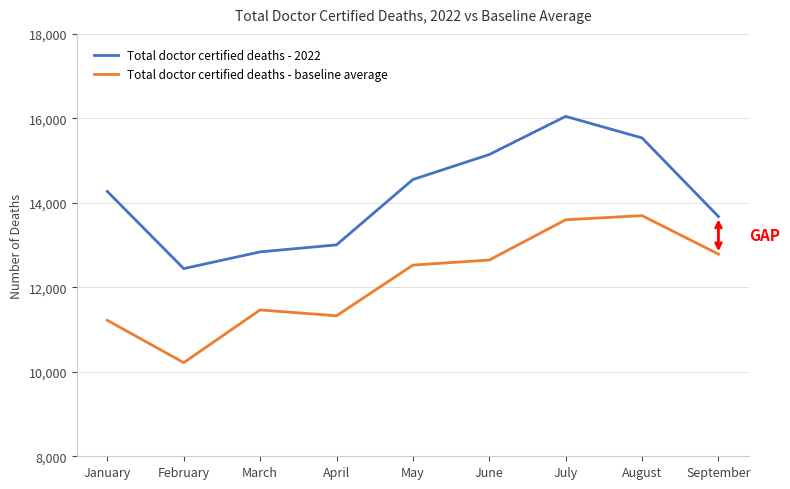

Which series changed the most between January and June?

Total doctor certified deaths - baseline average